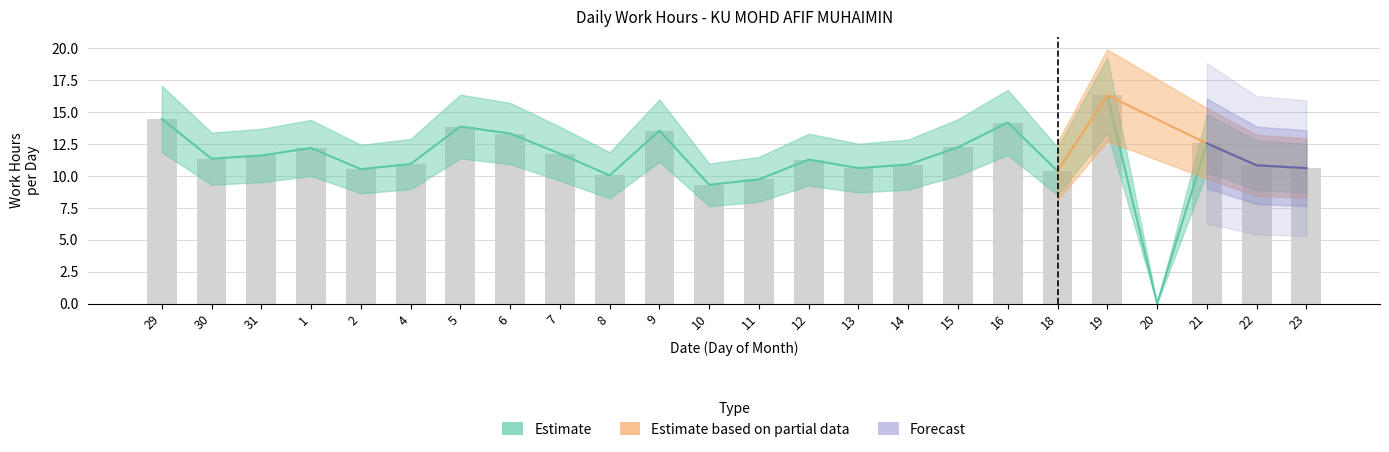

Is the value of Forecast at 18 greater than the value of Estimate based on partial data at 10?

No